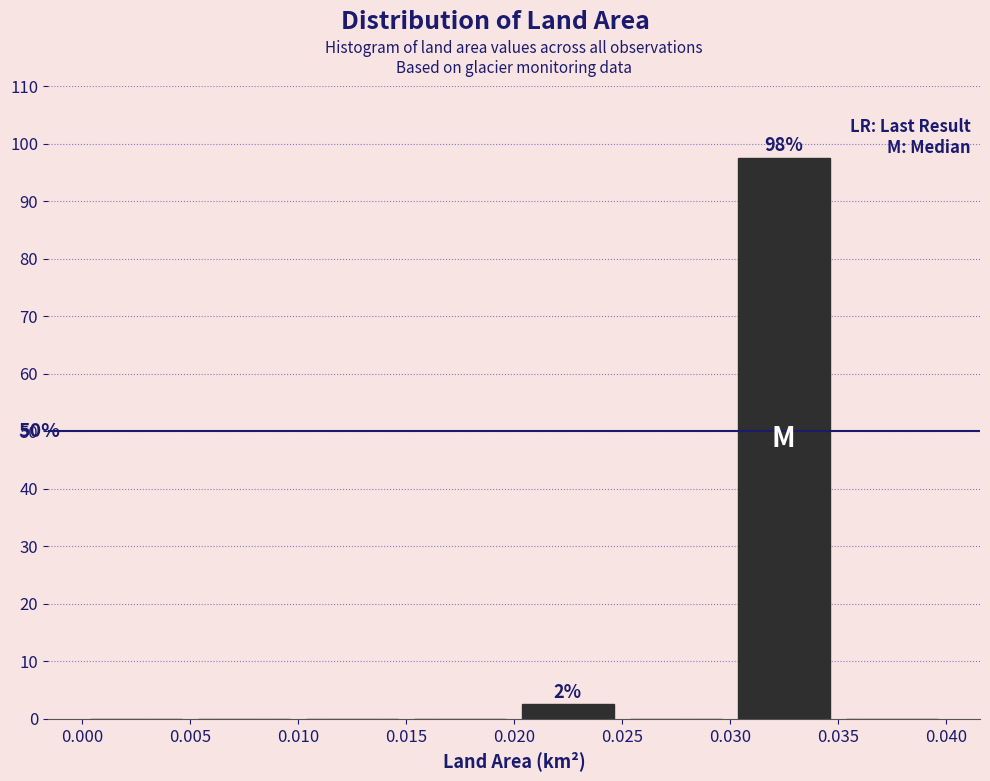

Over which range of the x-axis is the bar tallest?

0.030 to 0.035